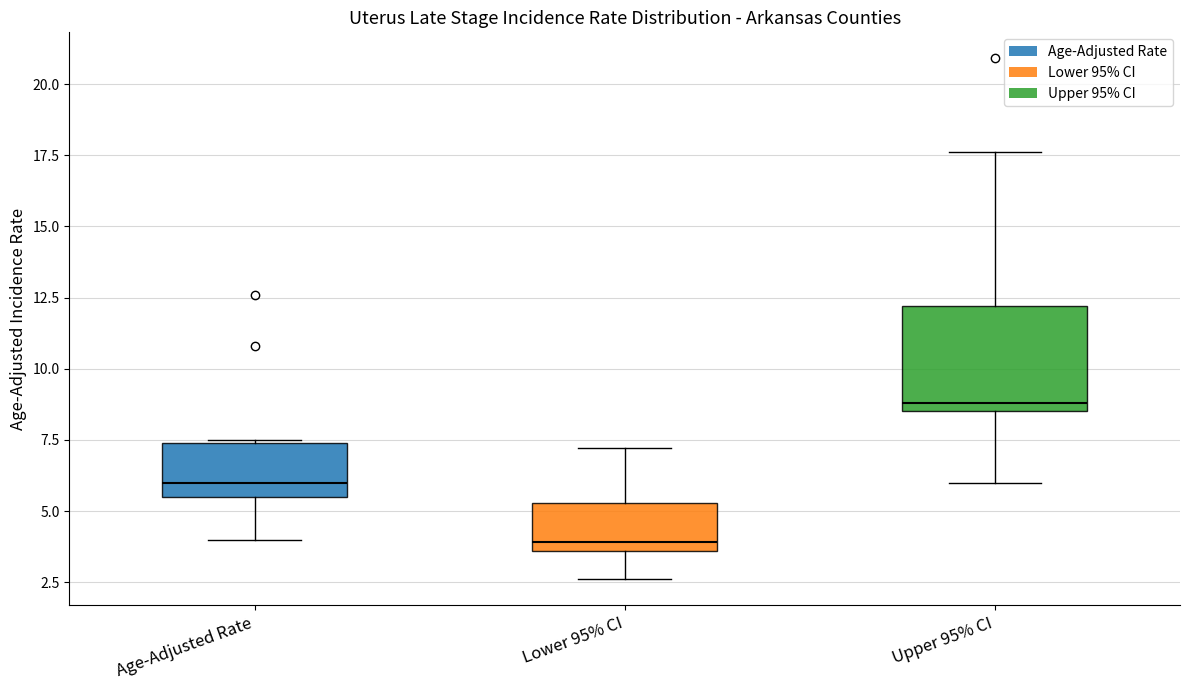

Reading left to right, transcribe this box plot: for each box, give where its median line is, the range the box spans, and where its two whiskers end, as read against the y-axis. The values are not printed on the chart, so give them approximately, as read against the axis.

Age-Adjusted Rate: median 6.0, box 5.5 to 7.5, whiskers 4.0 to 7.5
Lower 95% CI: median 4.0, box 3.5 to 5.5, whiskers 2.5 to 7.0
Upper 95% CI: median 9.0, box 8.5 to 12.0, whiskers 6.0 to 17.5